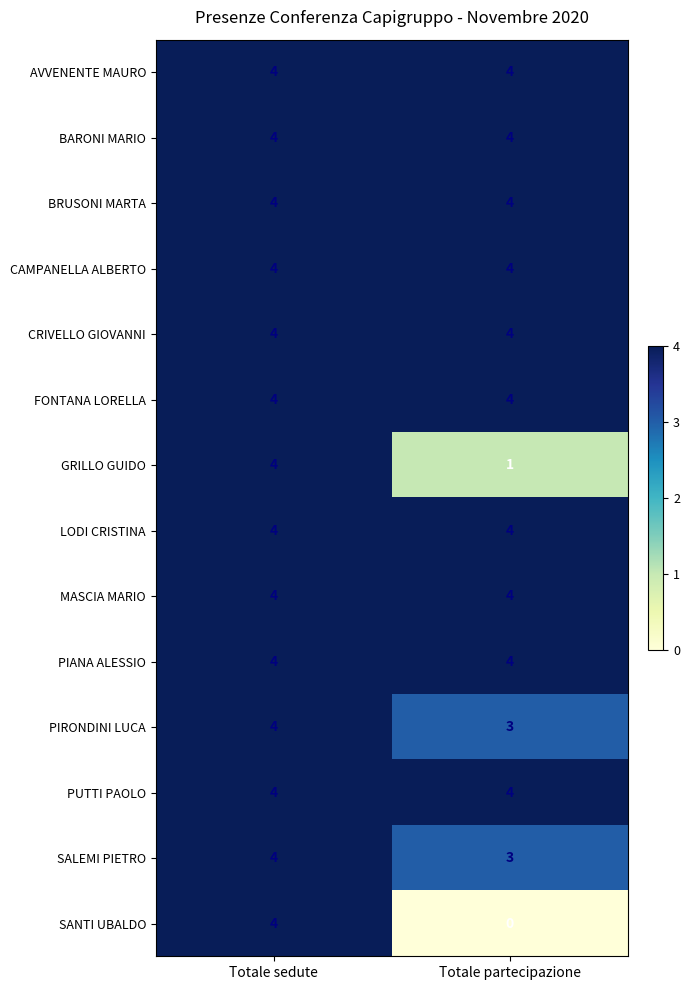

Rank the categories by SALEMI PIETRO value from lowest to highest.

Totale partecipazione, Totale sedute